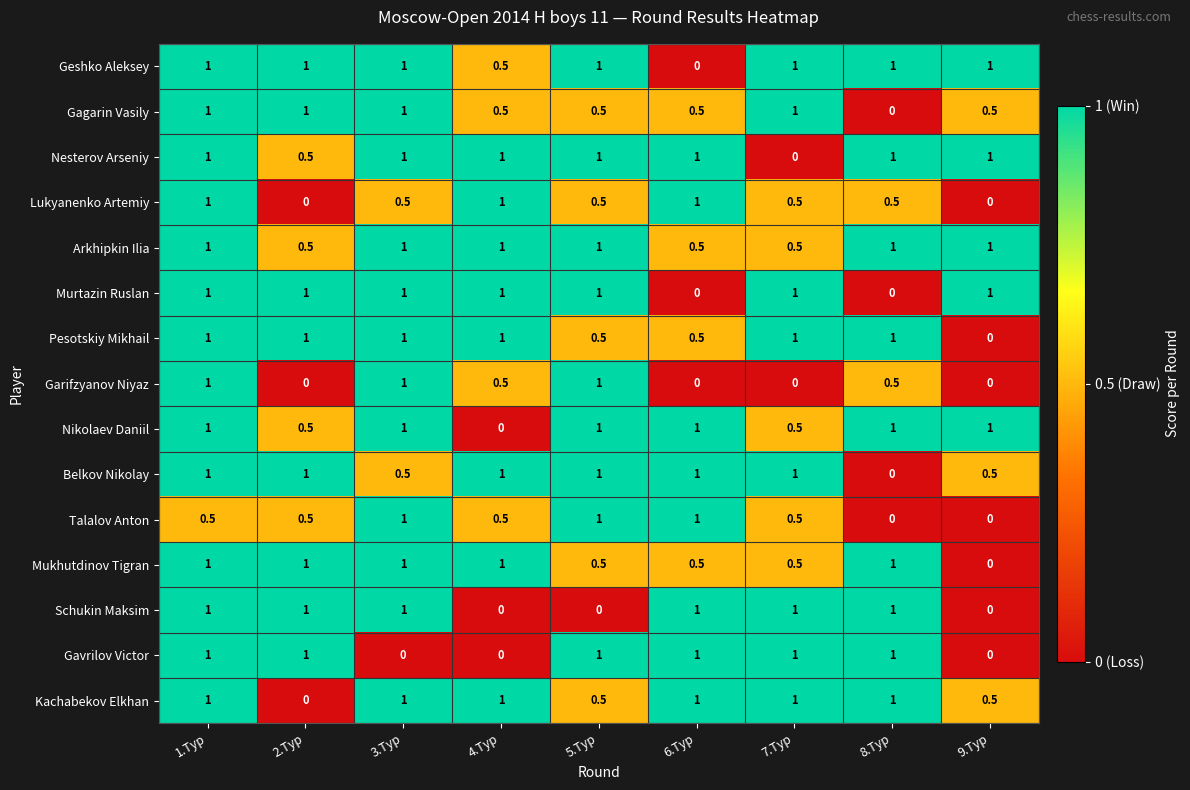

What is the maximum value for Garifzyanov Niyaz?

1.0